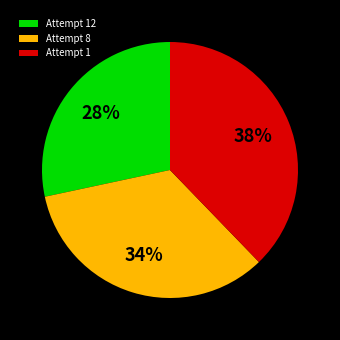

Is the sum of Attempt 8 and Attempt 12 greater than half?

Yes